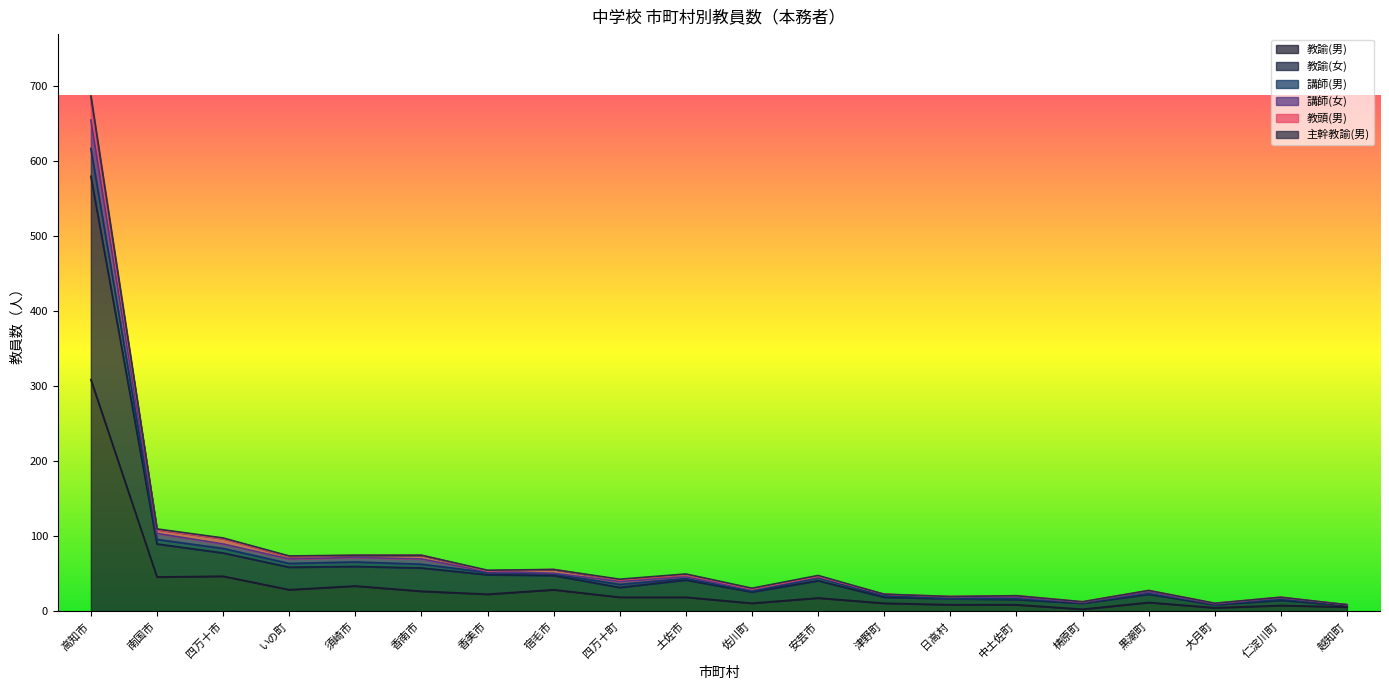

At how many categories does at least one series exceed 70?

6